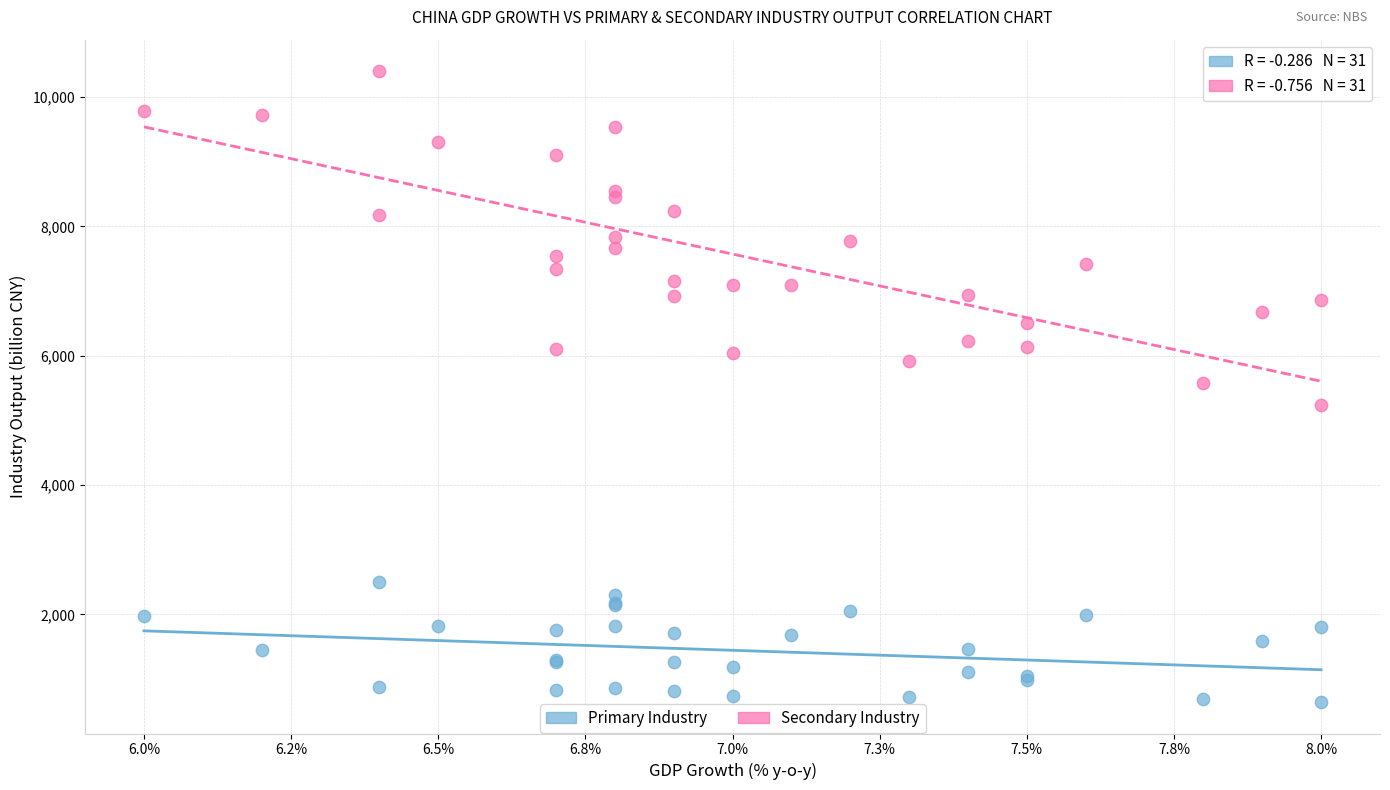

Which series has the widest spread of Y values?

Secondary Industry